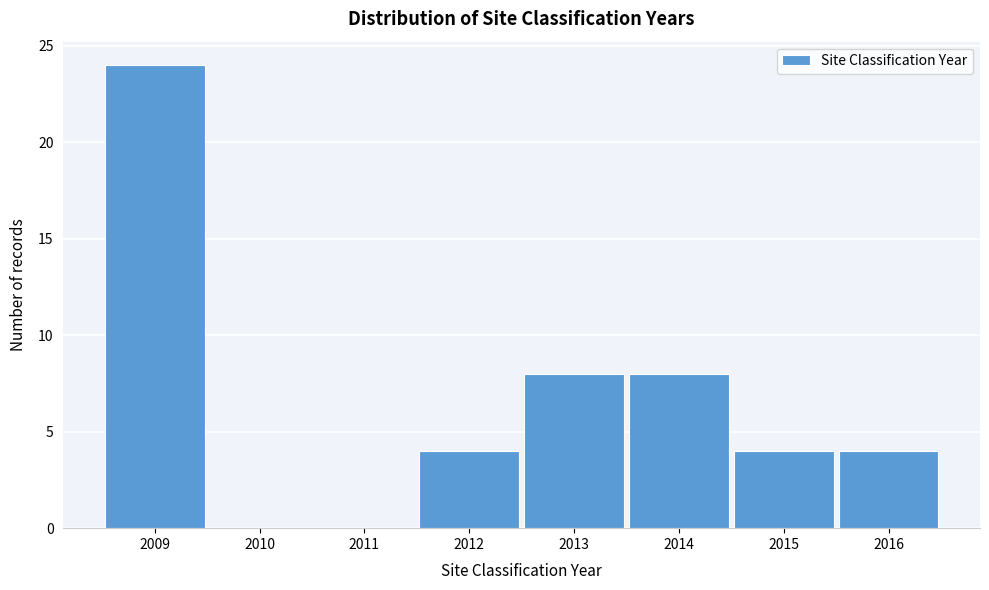

How tall is the bar that spans 2008.5 to 2009.5 on the x-axis? The values are not printed on the chart, so give them approximately, as read against the axis.

24